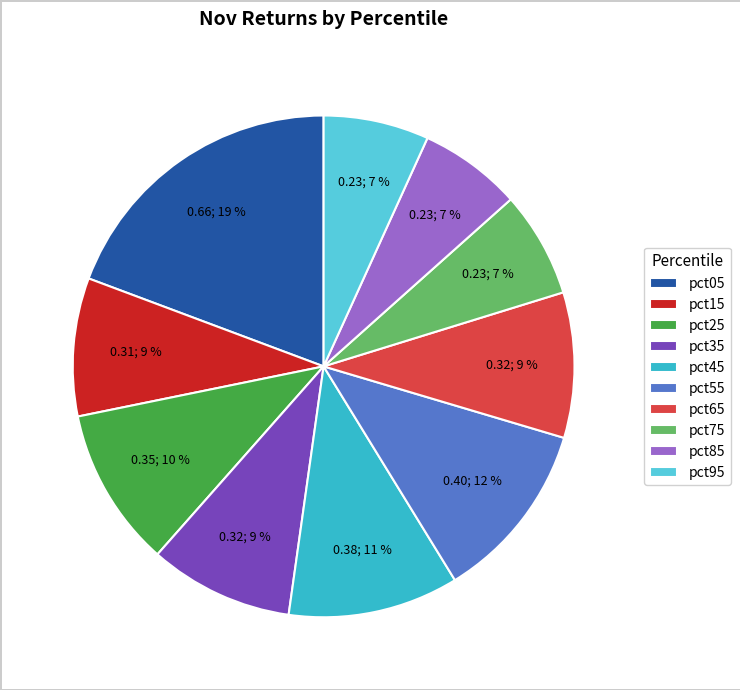

Is pct75 the majority of the pie?

No